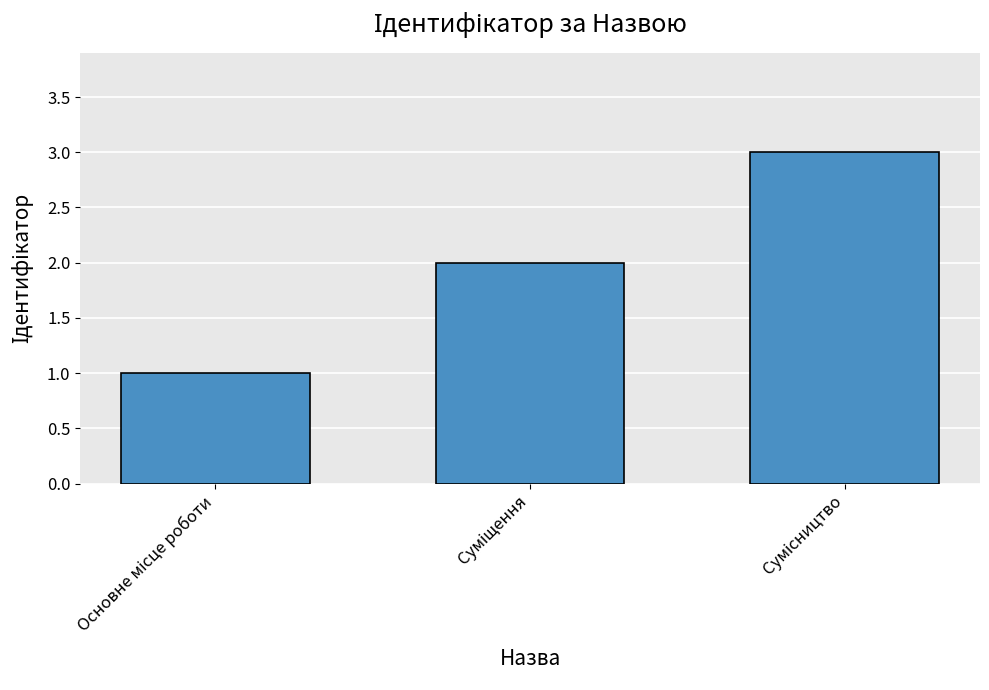

What is the maximum value shown in the chart?

3